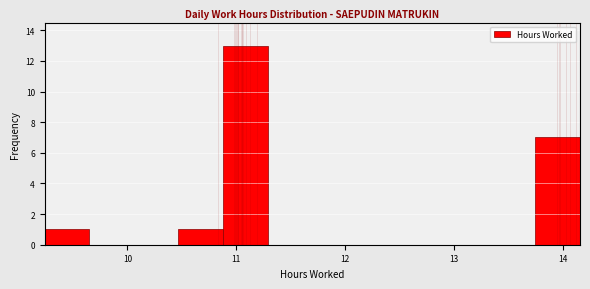

How tall is the bar that spans 10.88 to 11.29 on the x-axis? Neither the bar edges nor the heights are printed on the chart, so give them approximately, as read against the axes.

13